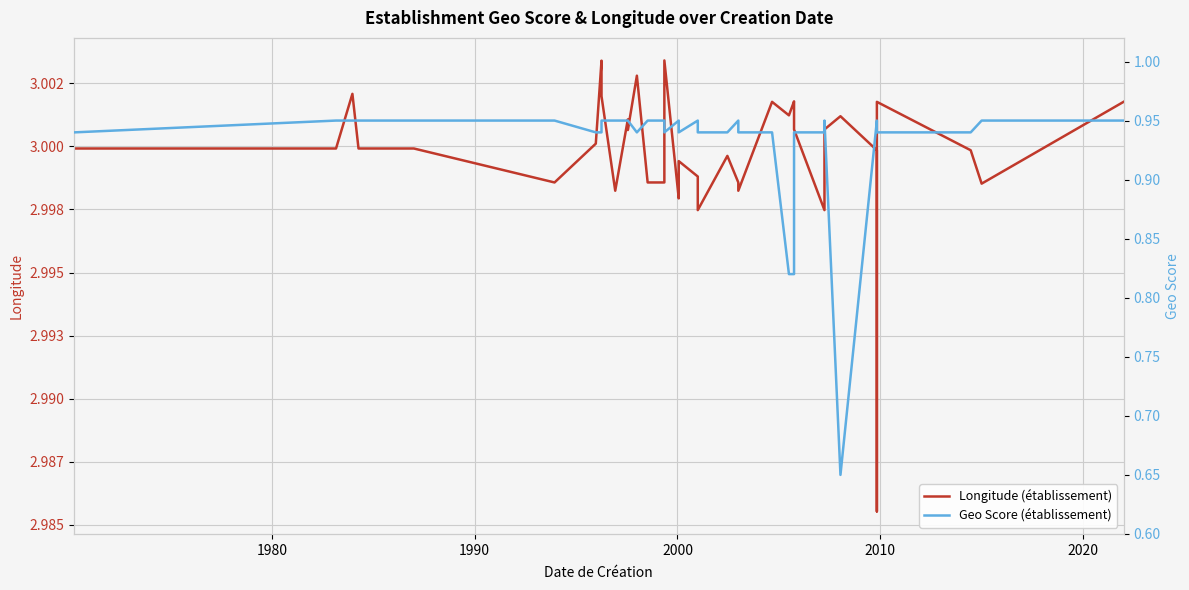

How many distinct data groups are displayed?

2